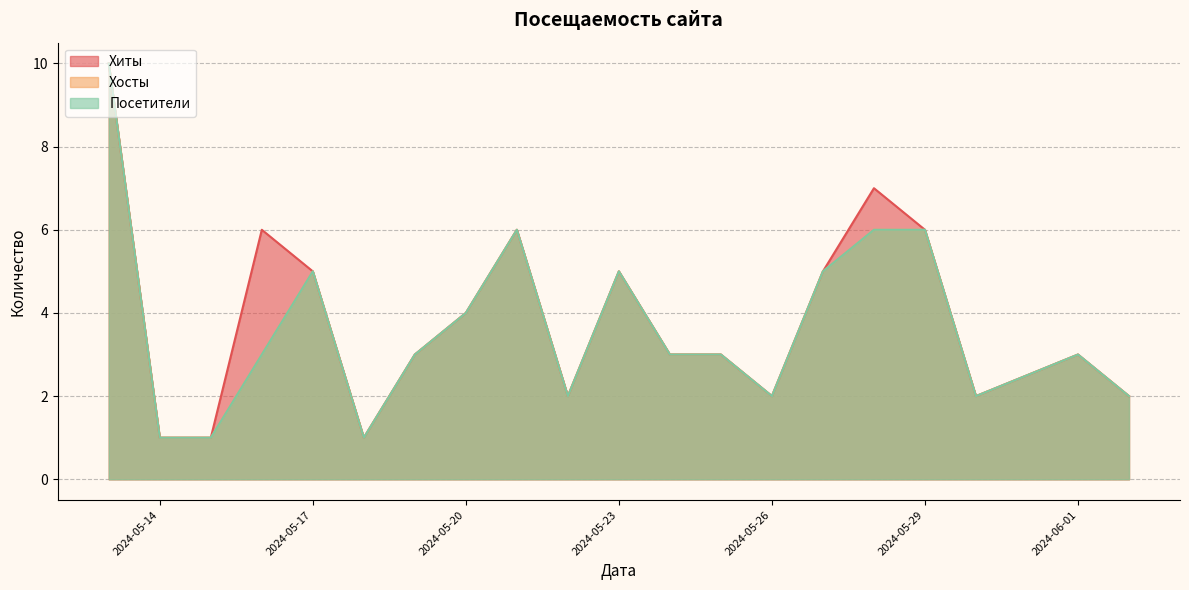

Count the number of data series in this chart.

3